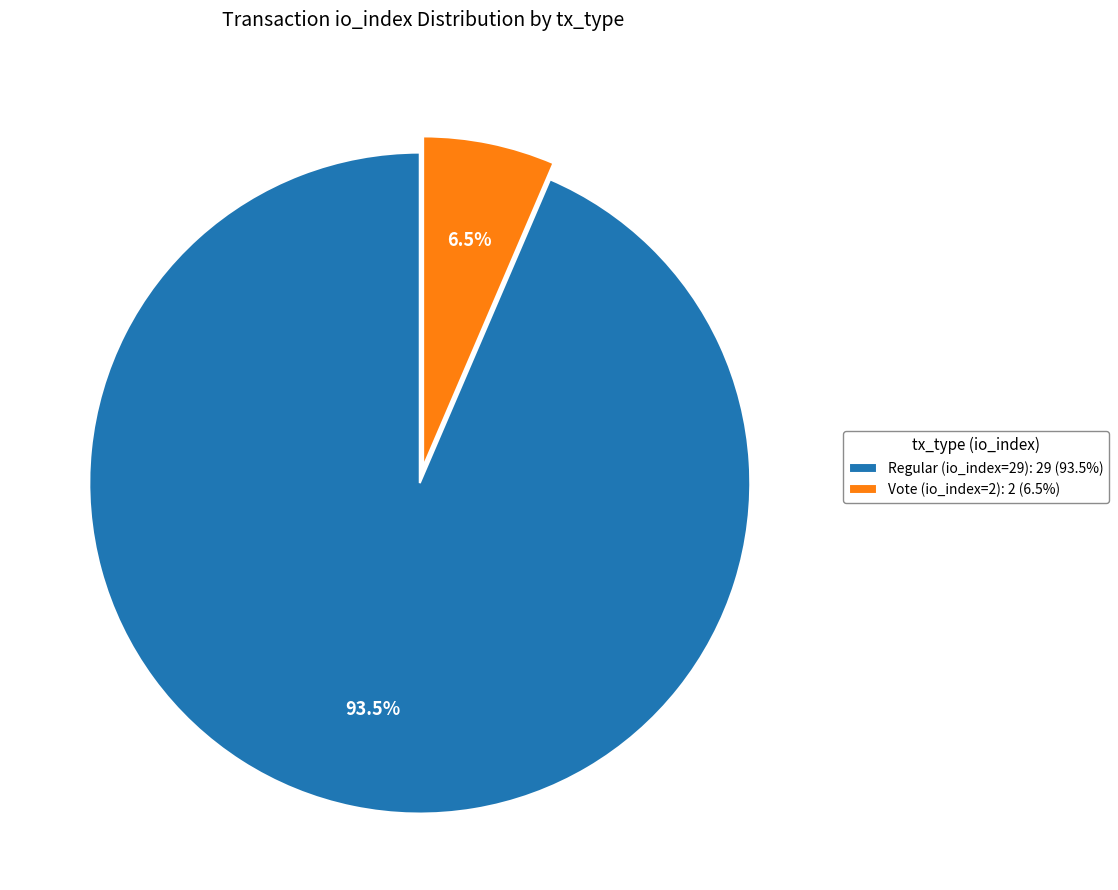

Which has a higher value, Regular (io_index=29): 29 (93.5%) or Vote (io_index=2): 2 (6.5%)?

Regular (io_index=29): 29 (93.5%)